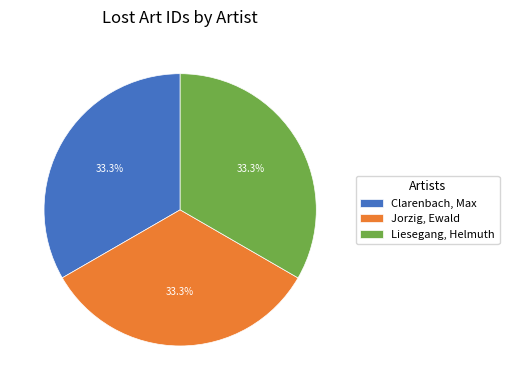

What is the ratio of the value at Jorzig, Ewald to the value at Clarenbach, Max?

1.0